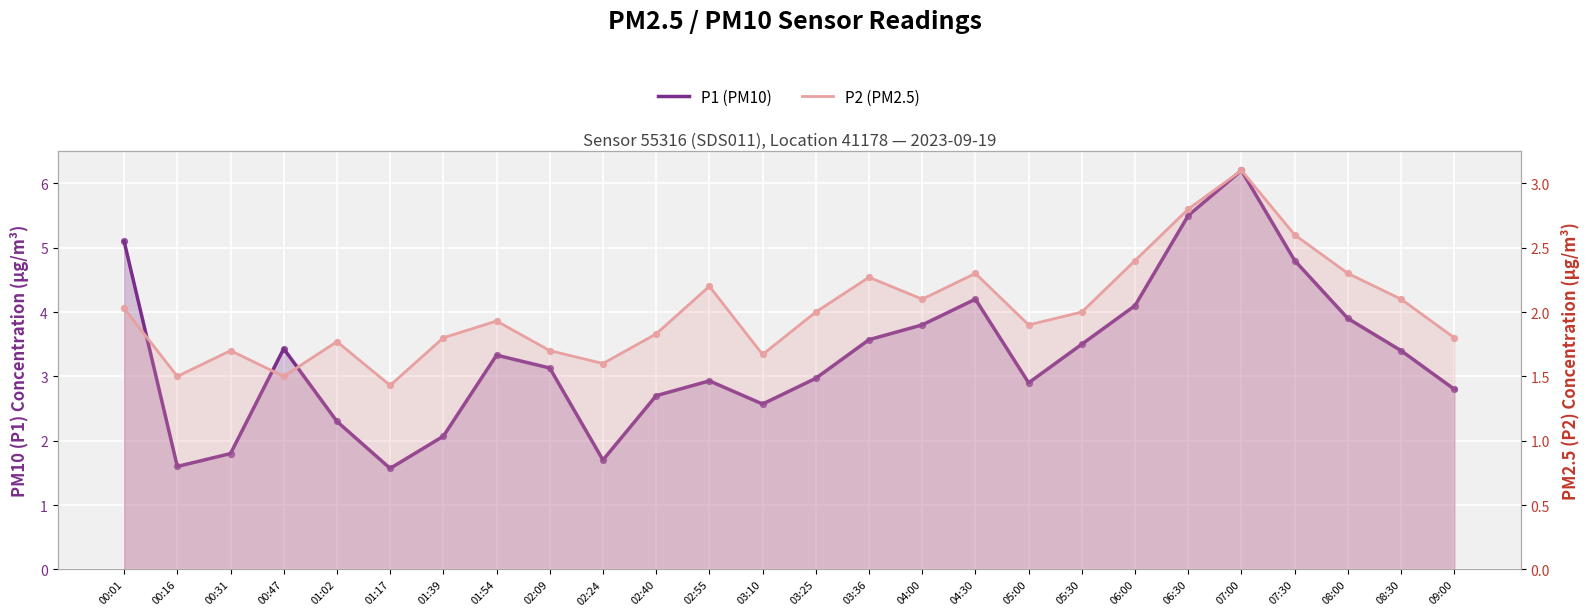

At which category is the sum across all series the highest?

07:00